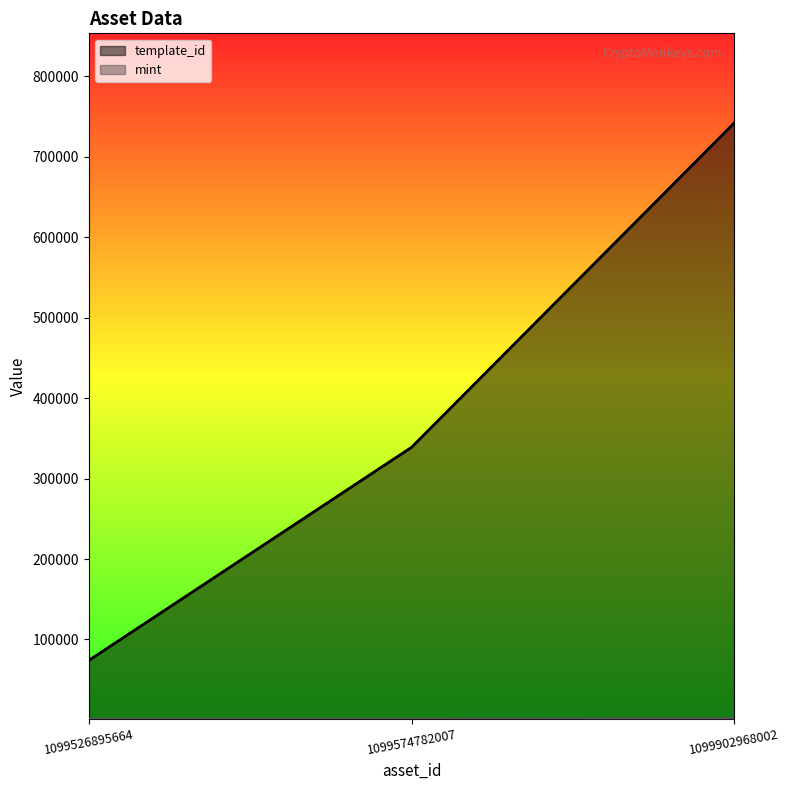

How many distinct data groups are displayed?

2